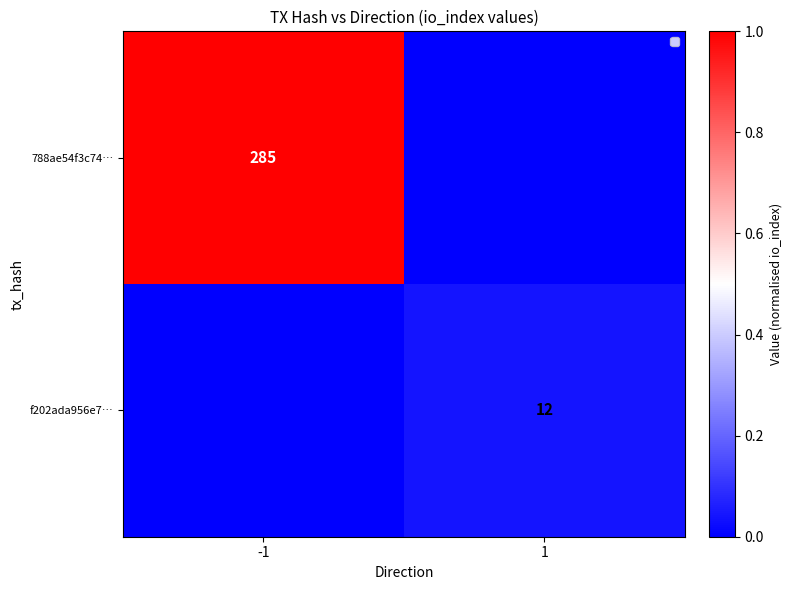

True or false: 788ae54f3c74… has a value of 425 at -1.

False